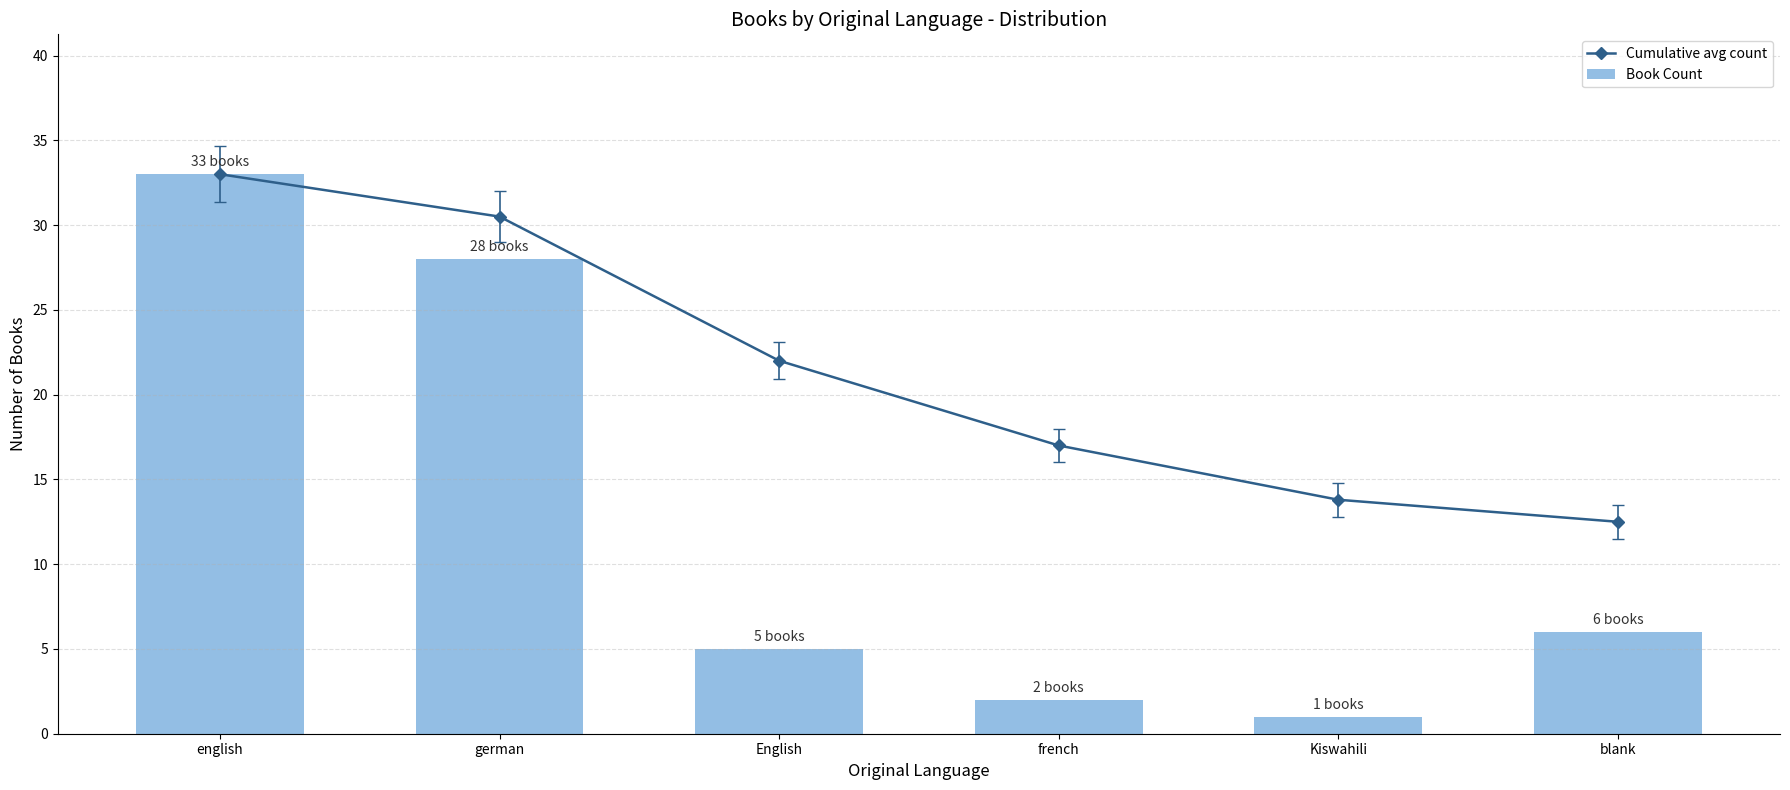

True or false: Book Count has a value of 5.0 at English.

True